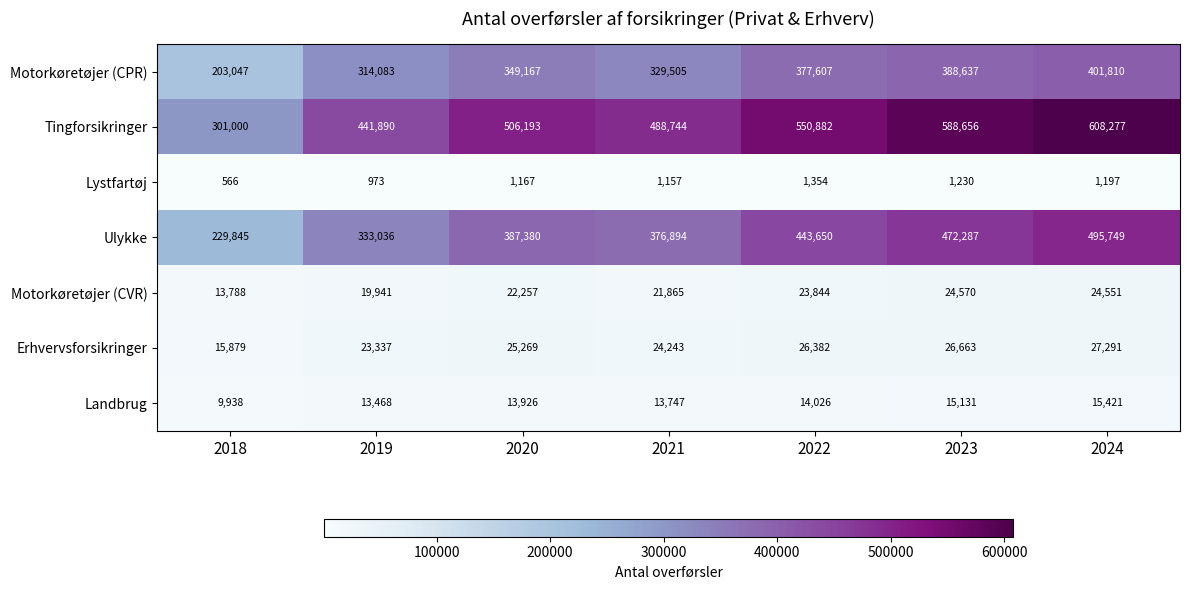

Where is Motorkøretøjer (CVR) nearest to the value 19179?

2019